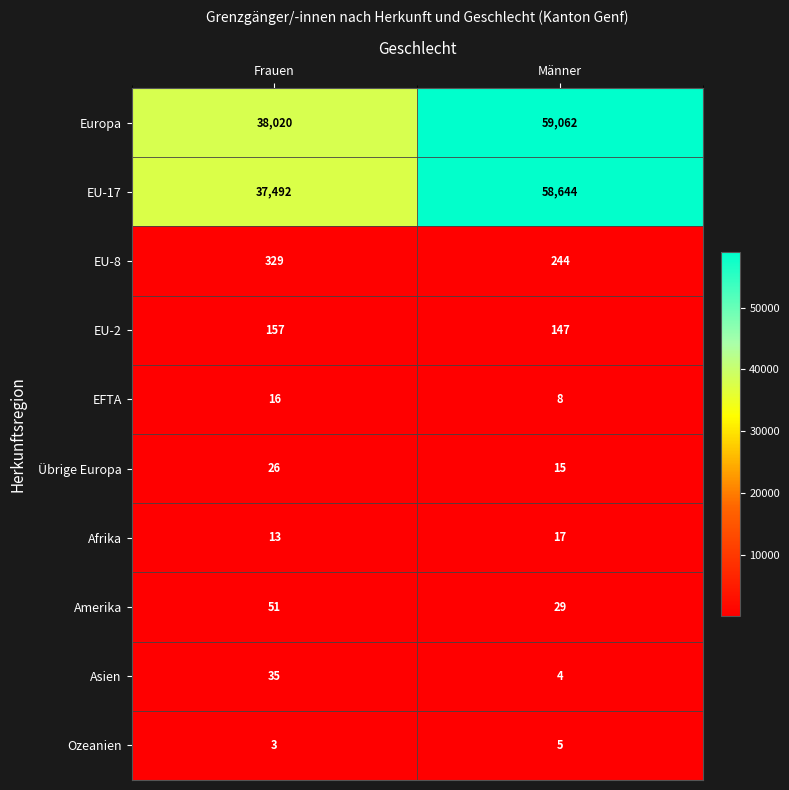

What is the sum of the Amerika values at Frauen and Männer?

80